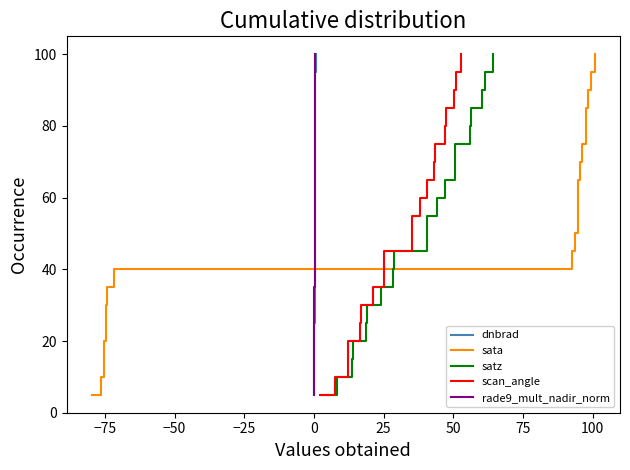

Which series has the largest total across all categories?

dnbrad